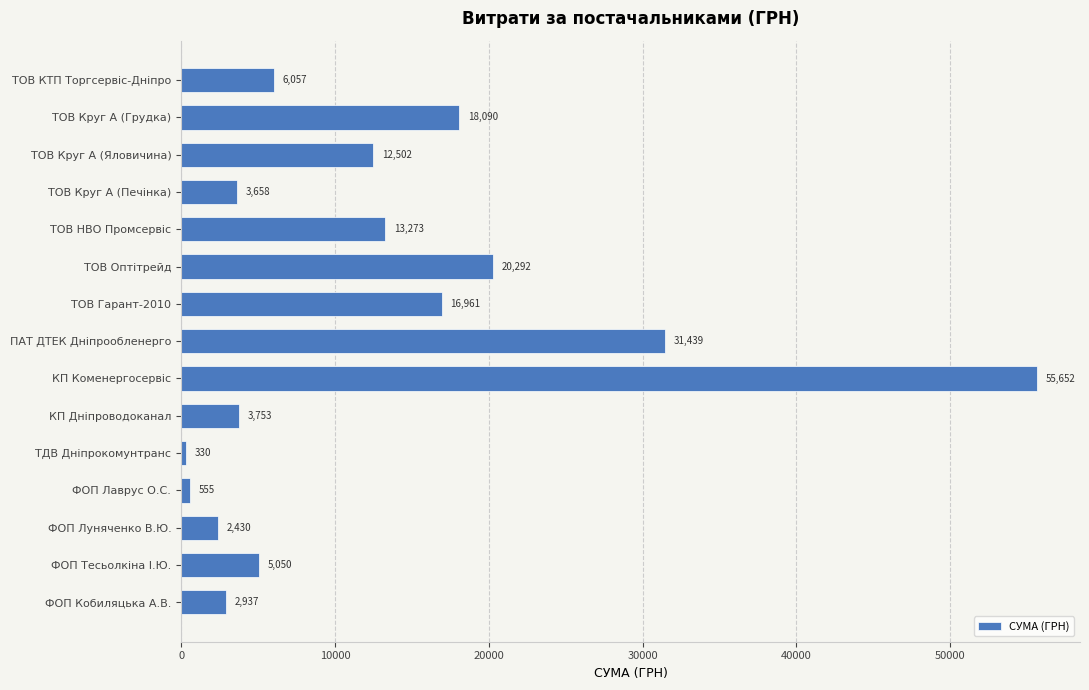

Count the number of values greater than 6056.

8